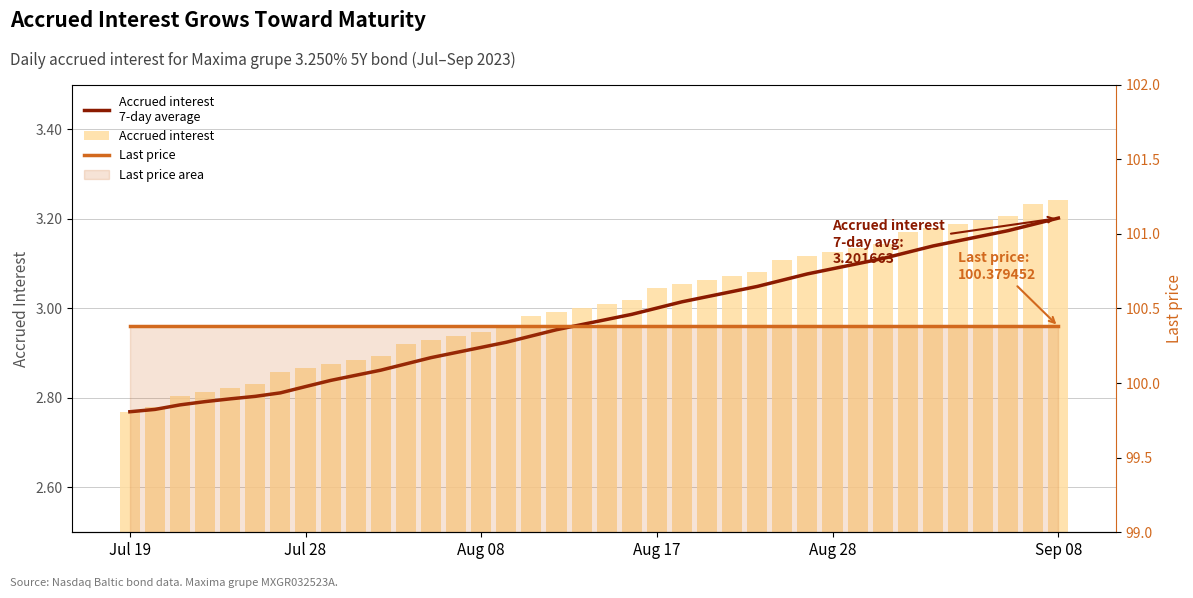

Rank the series by their maximum value, from highest to lowest.

Last price, Accrued interest, Accrued interest
7-day average